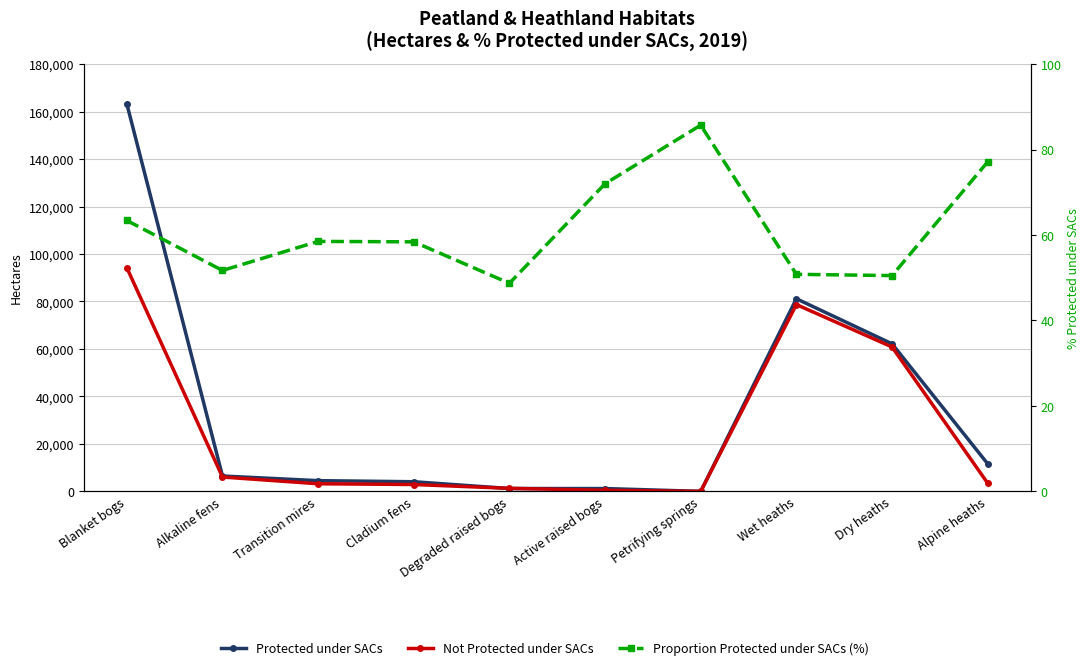

What is the sum of the Proportion Protected under SACs (%) values at Transition mires and Degraded raised bogs?

107.2